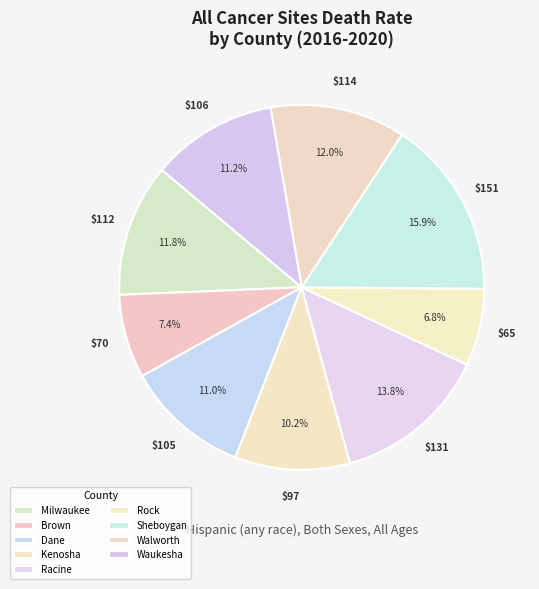

Which category has the smallest portion of the pie?

Rock County